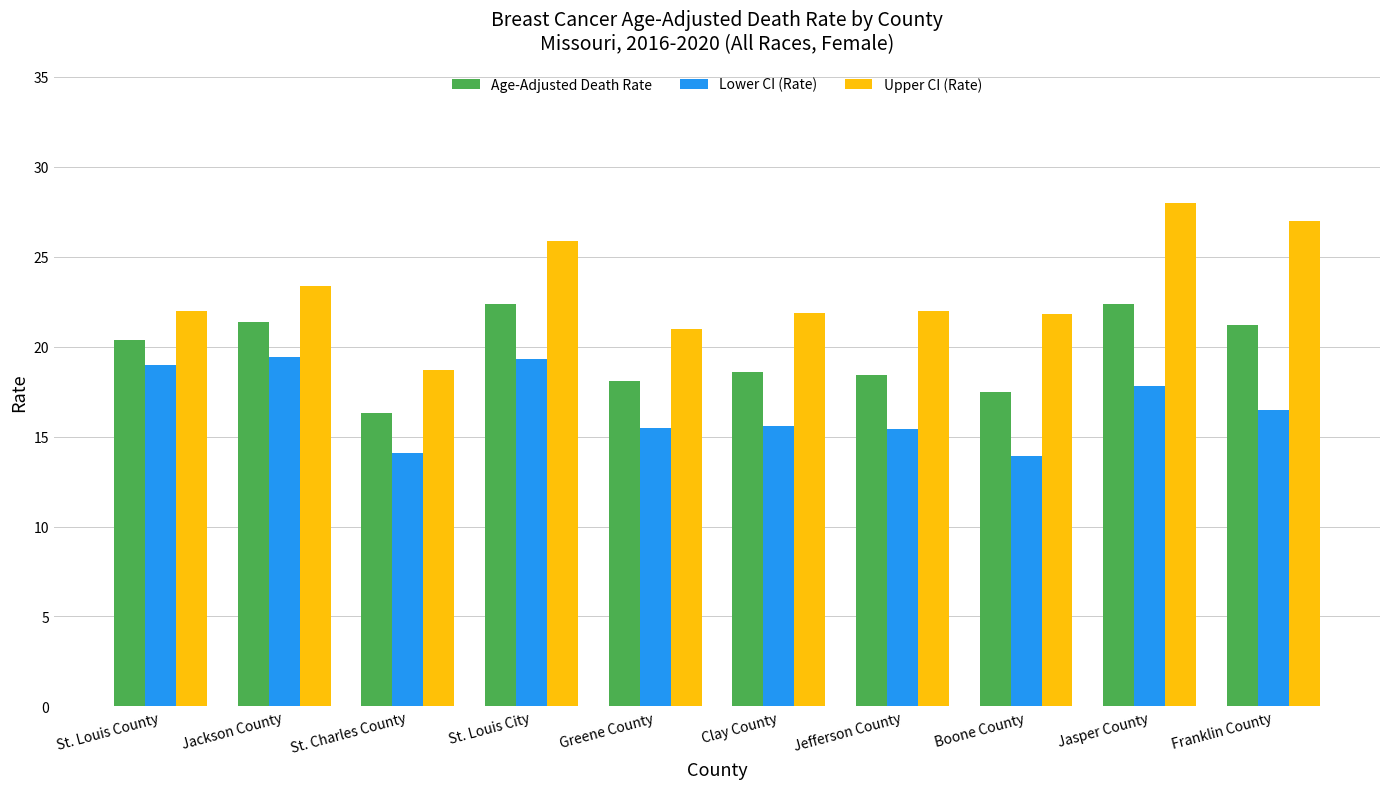

What is the maximum value for Lower CI (Rate)?

19.4